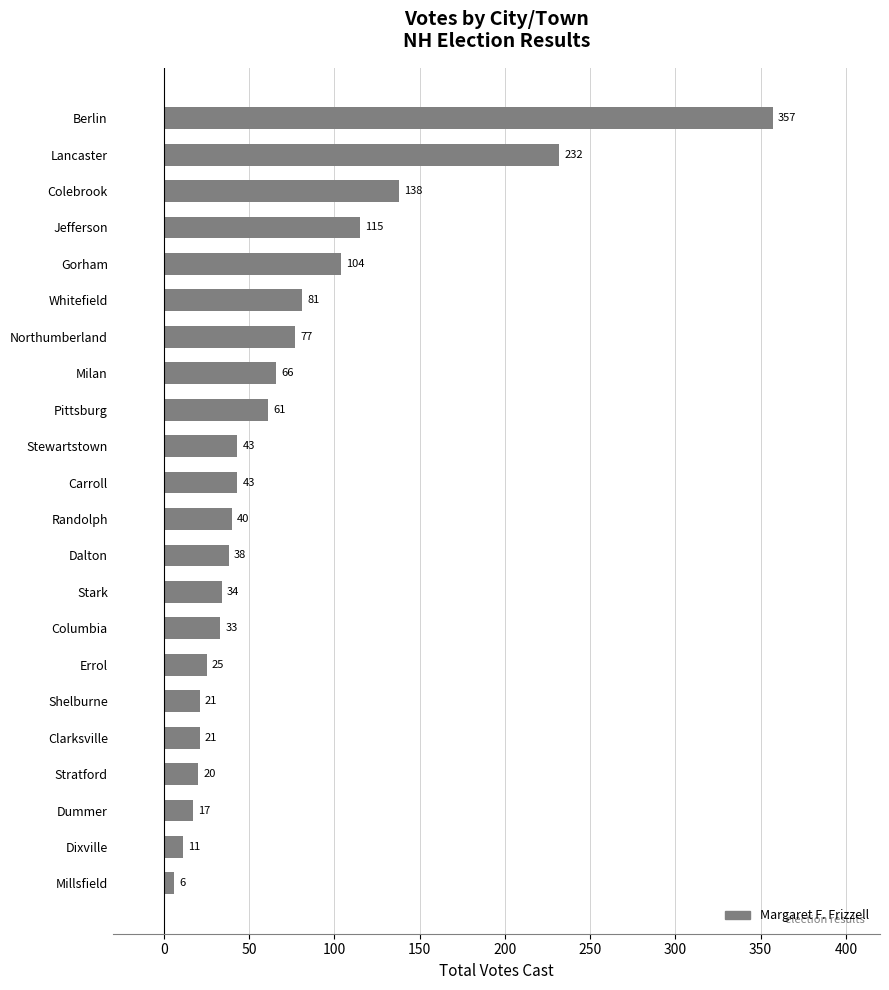

Does the chart contain any negative values?

No